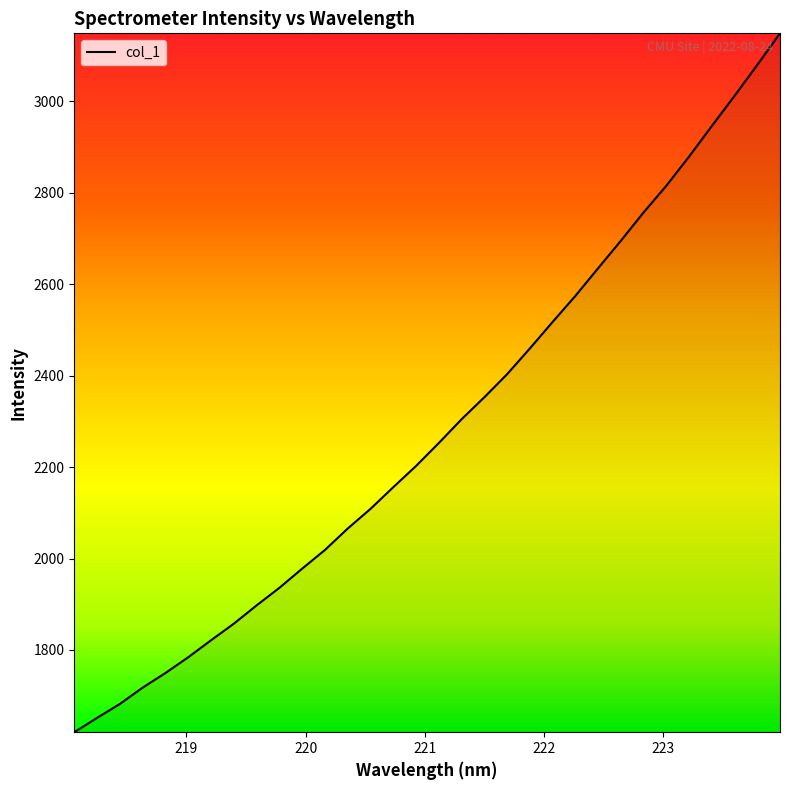

What is the difference between the maximum and minimum values?

1528.6